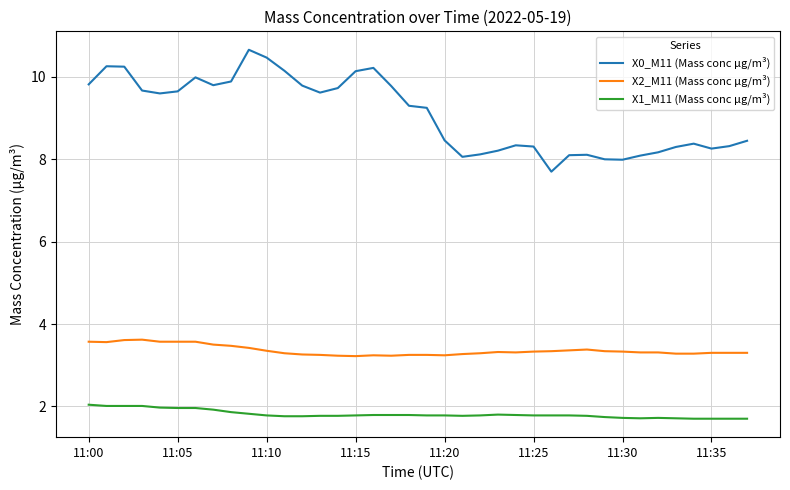

True or false: X2_M11 (Mass conc μg/m³) and X1_M11 (Mass conc μg/m³) intersect in this chart.

False